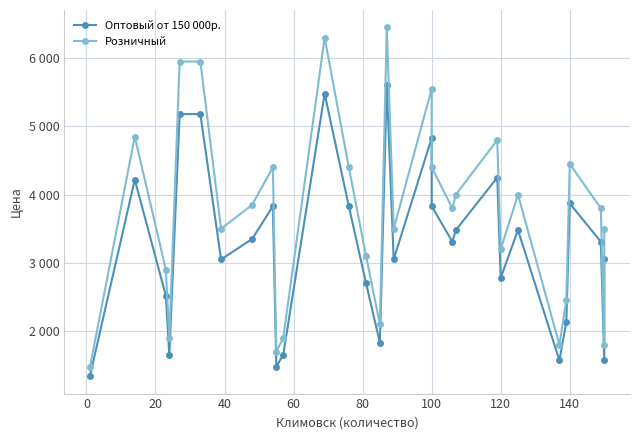

Rank the series by their average value, from highest to lowest.

Розничный, Оптовый от 150 000р.